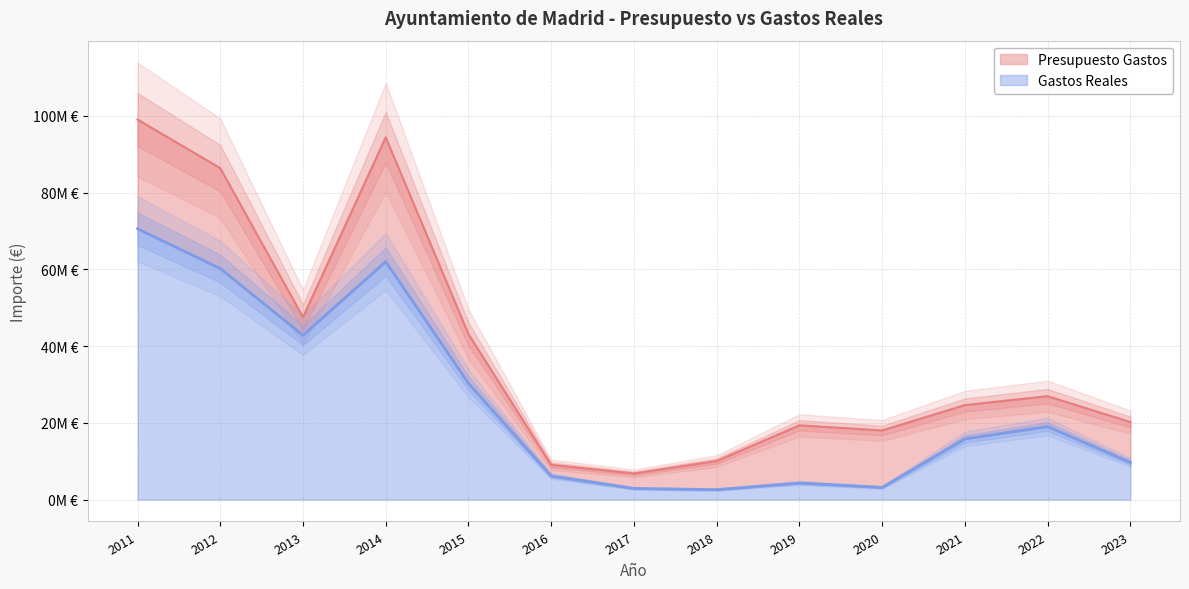

Rank the categories by Presupuesto Gastos value from lowest to highest.

2017, 2016, 2018, 2020, 2019, 2023, 2021, 2022, 2015, 2013, 2012, 2014, 2011